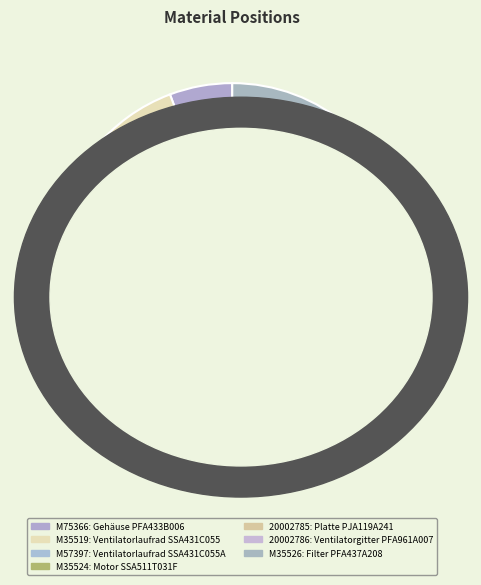

To the nearest percent, what percentage of the pie is M75366?

6%